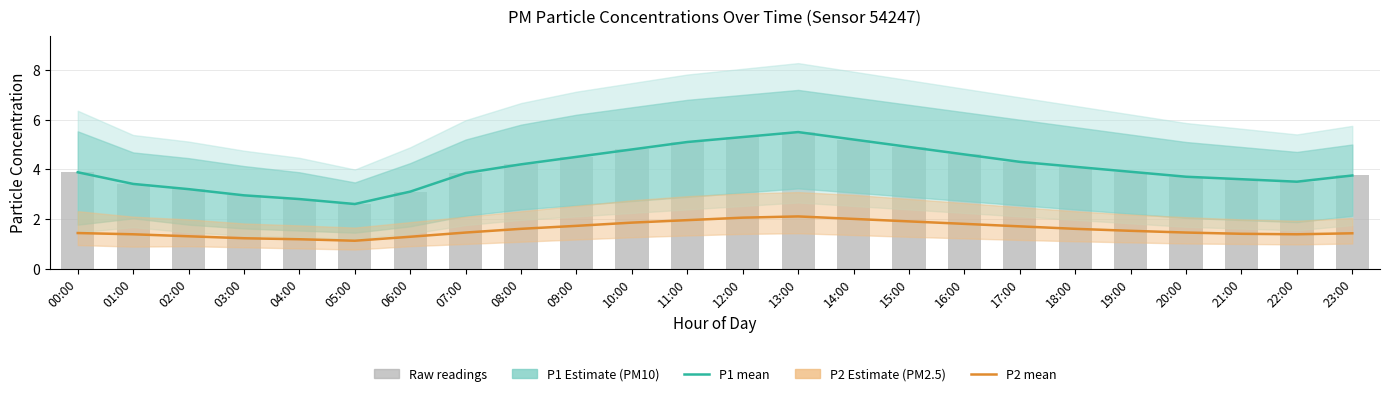

How many values in the P1 (PM10) series exceed 3?

21